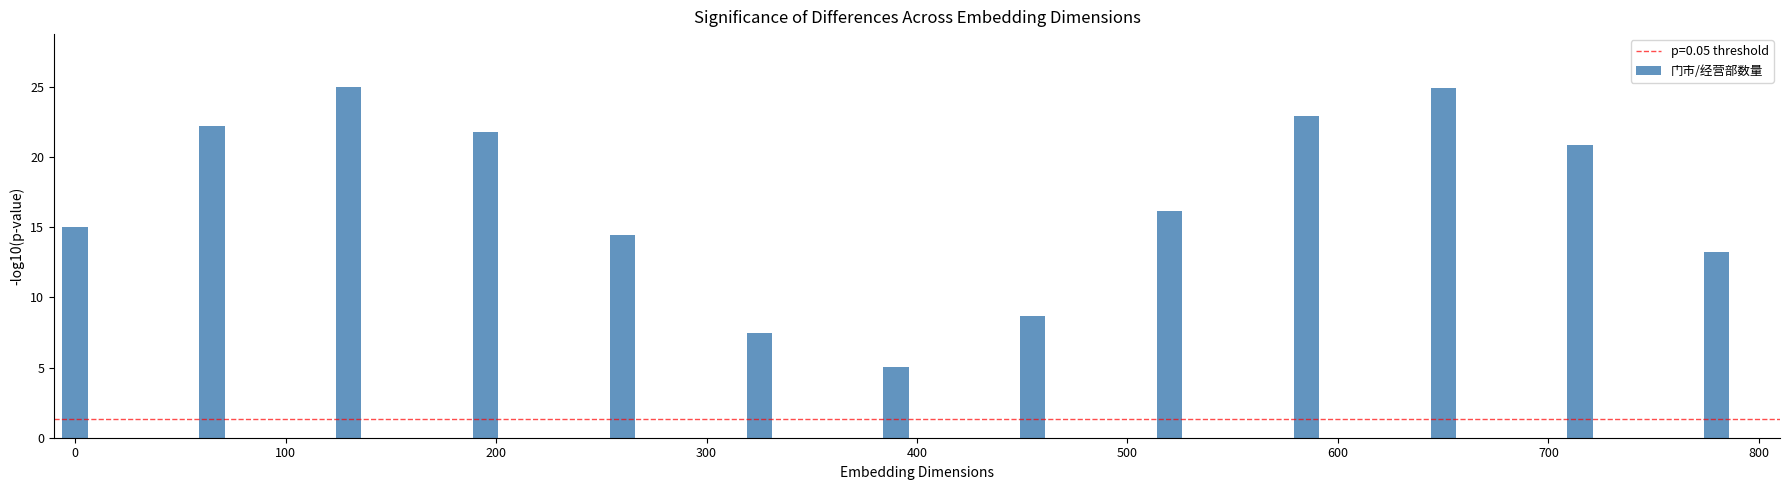

What is the value of the 6th bar from the left?

7.4